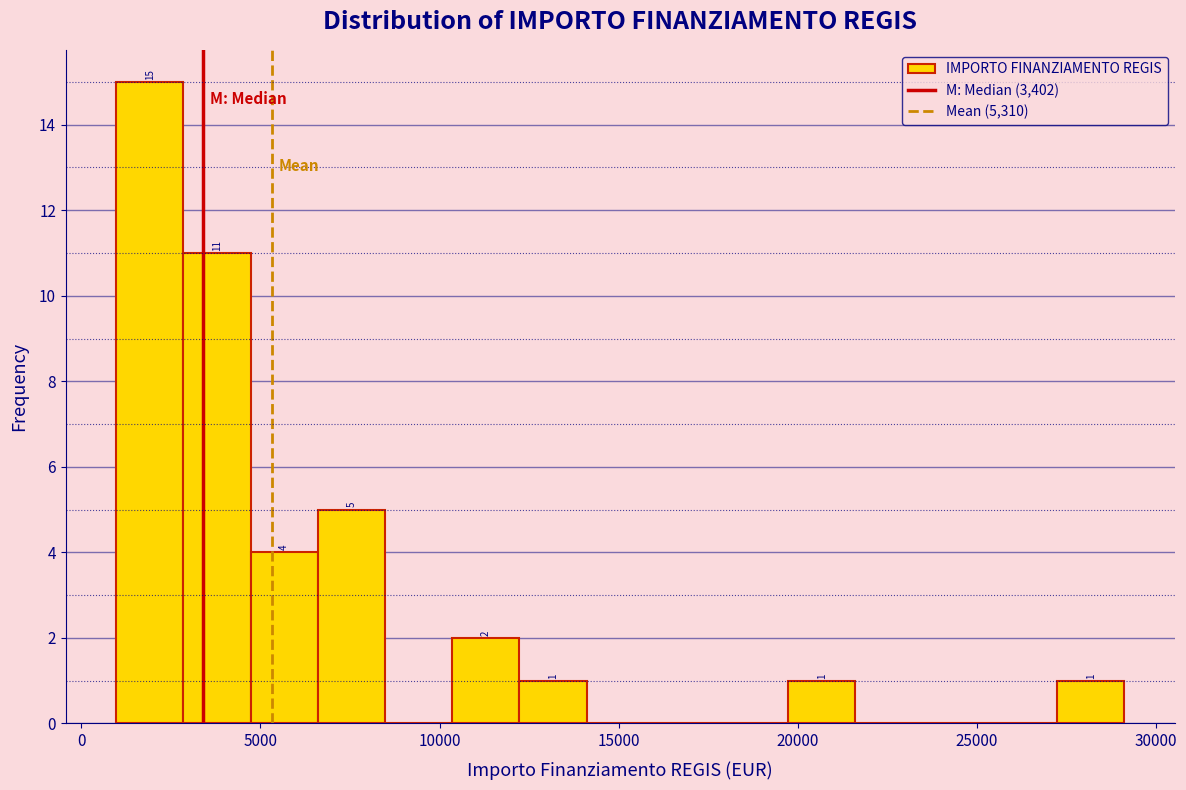

Around what value on the x-axis is the tallest bar? Give the approximate position of its centre, as read against the axis.

2000